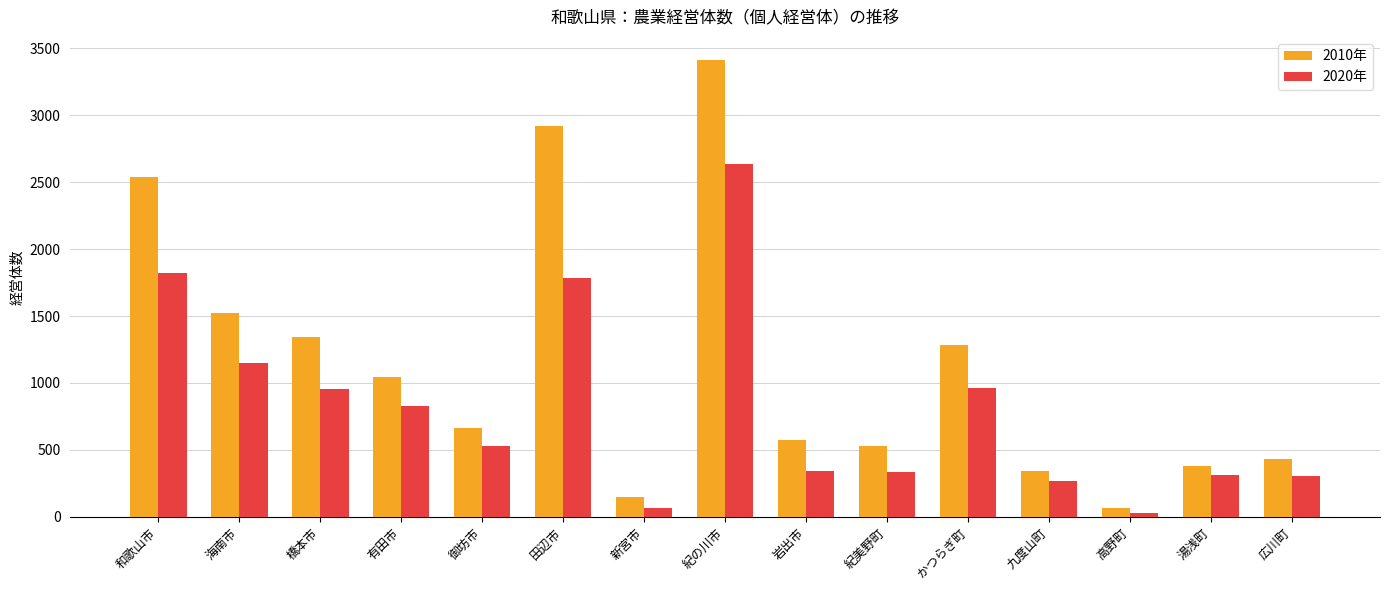

Which category has the lowest value in the 2010年 series?

高野町